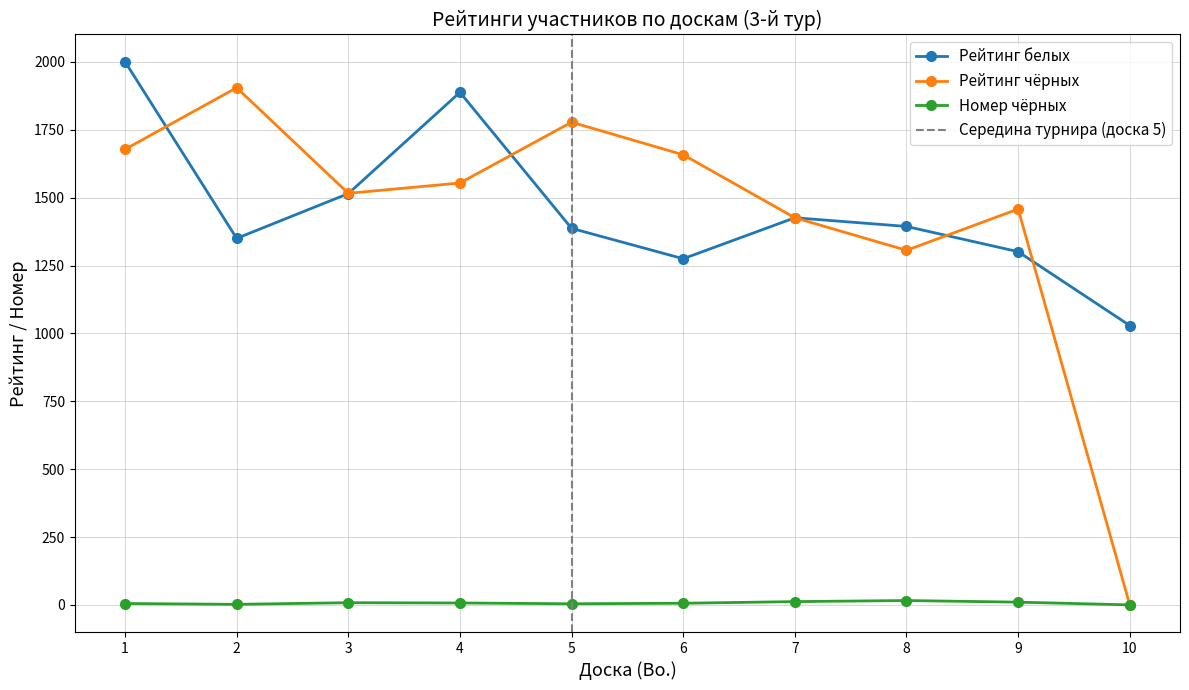

The value of Рейтинг чёрных at 1 is 1678. True or false?

True